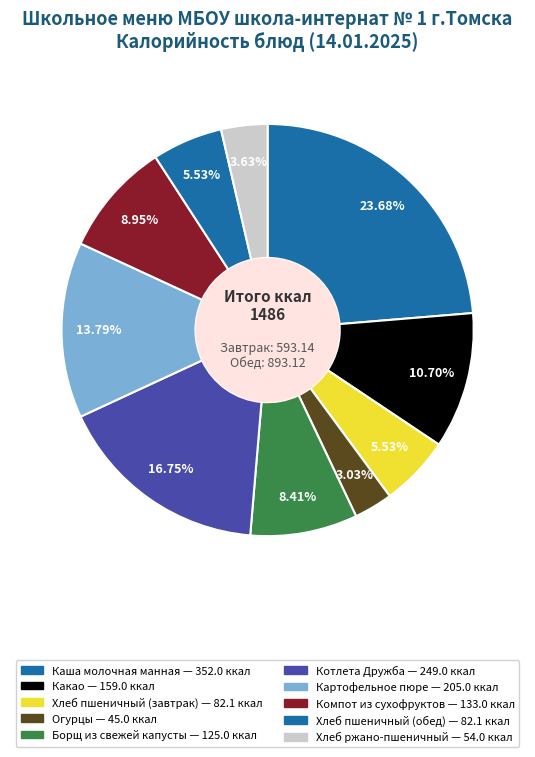

Count the number of slices in the pie.

10